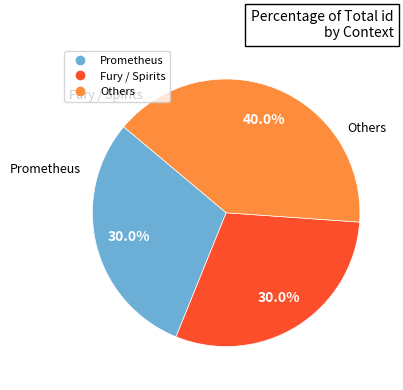

Does any single category account for the majority?

No